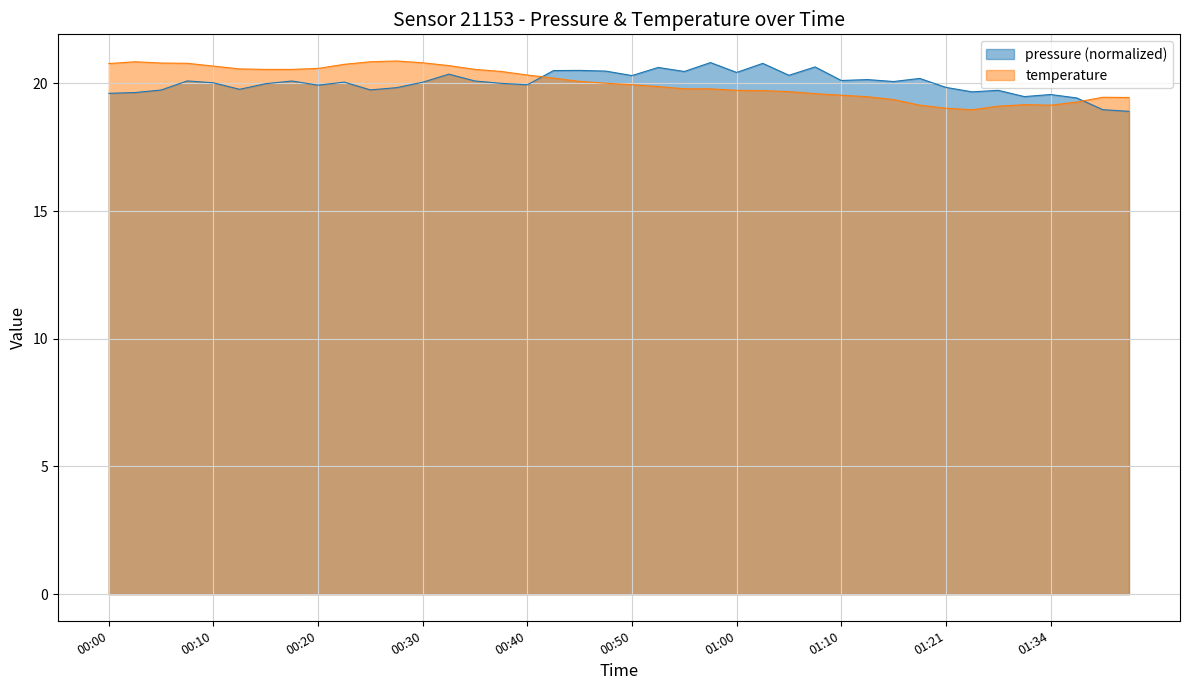

Which series has the largest total across all categories?

pressure